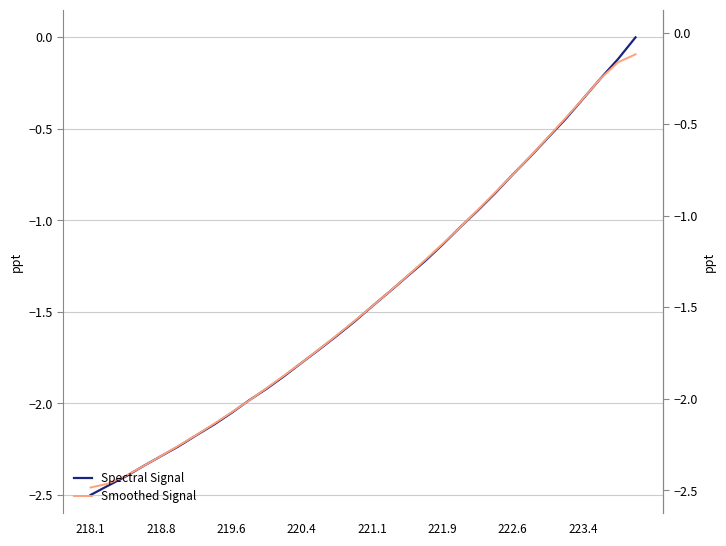

Which has a higher value, 218.8 or 219.6?

219.6